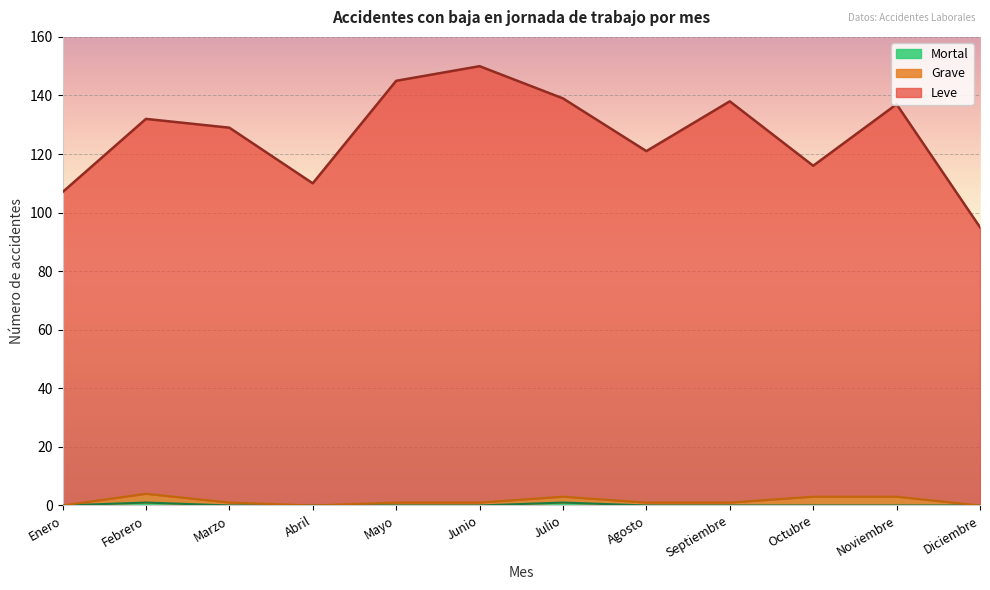

At which category is the sum across all series the highest?

Junio